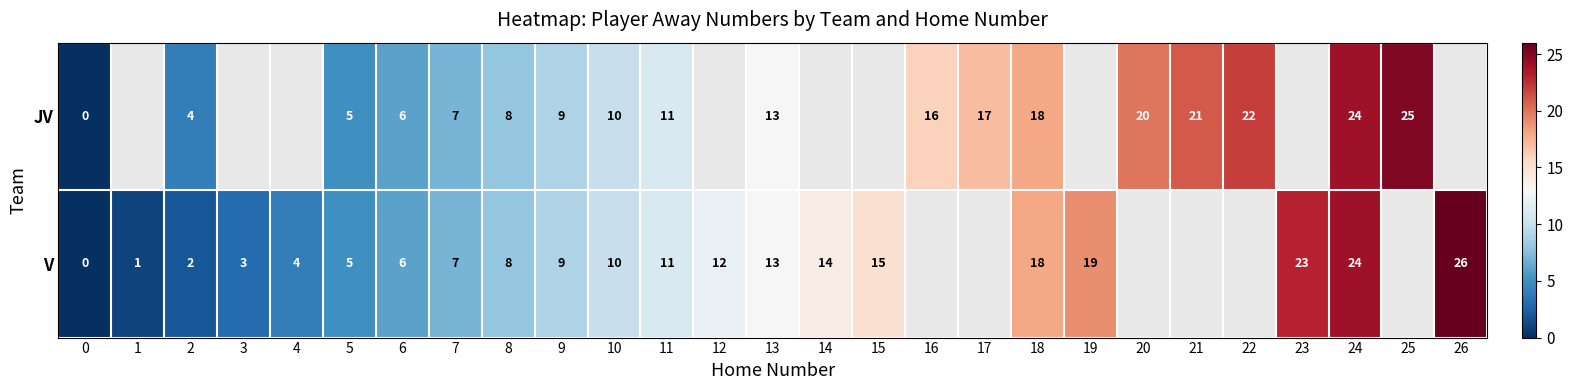

Count the number of categories in the chart.

27